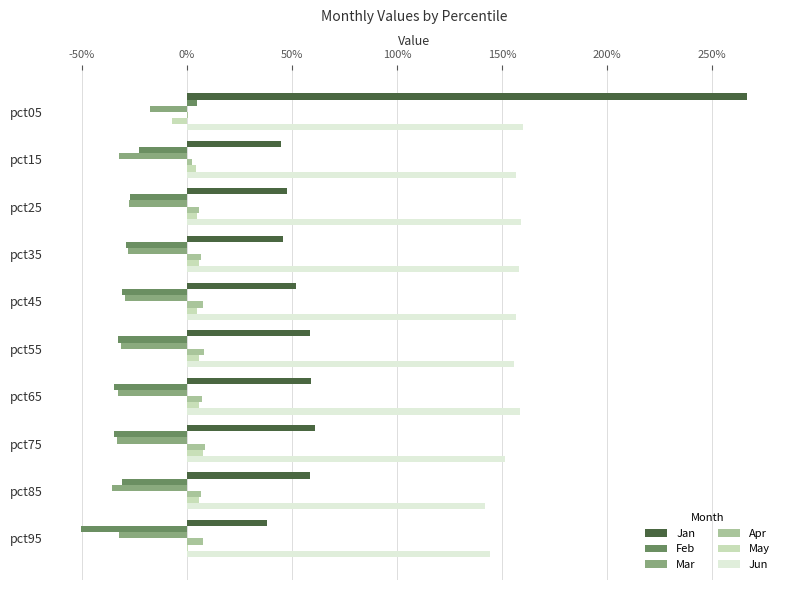

What are all the series names shown in the legend?

Jan, Feb, Mar, Apr, May, Jun